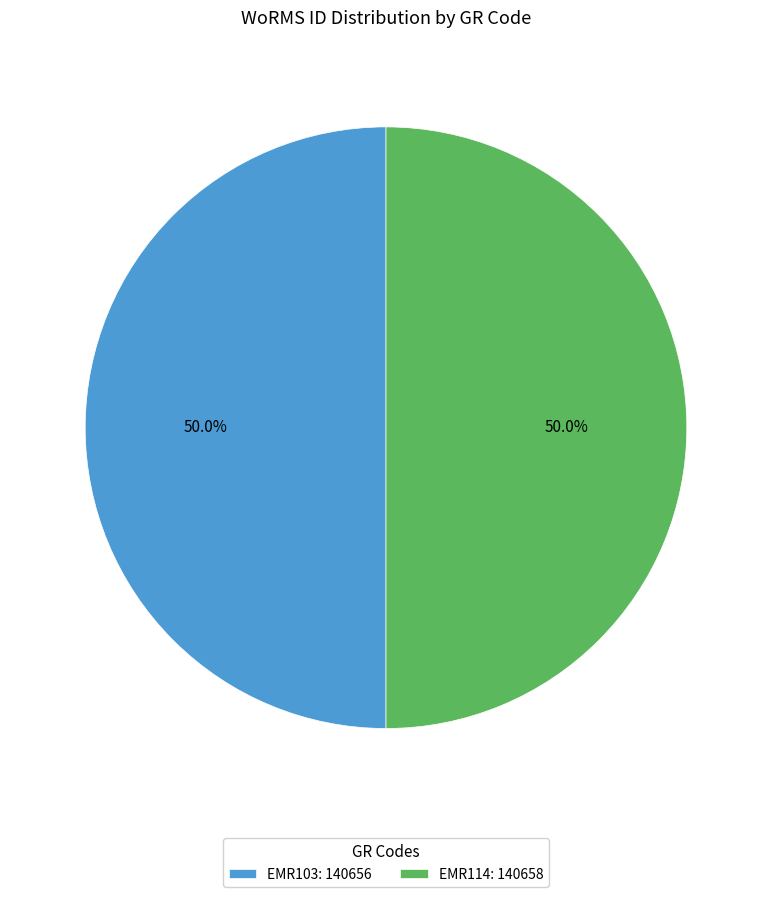

True or false: EMR114 accounts for 58% of the total.

False